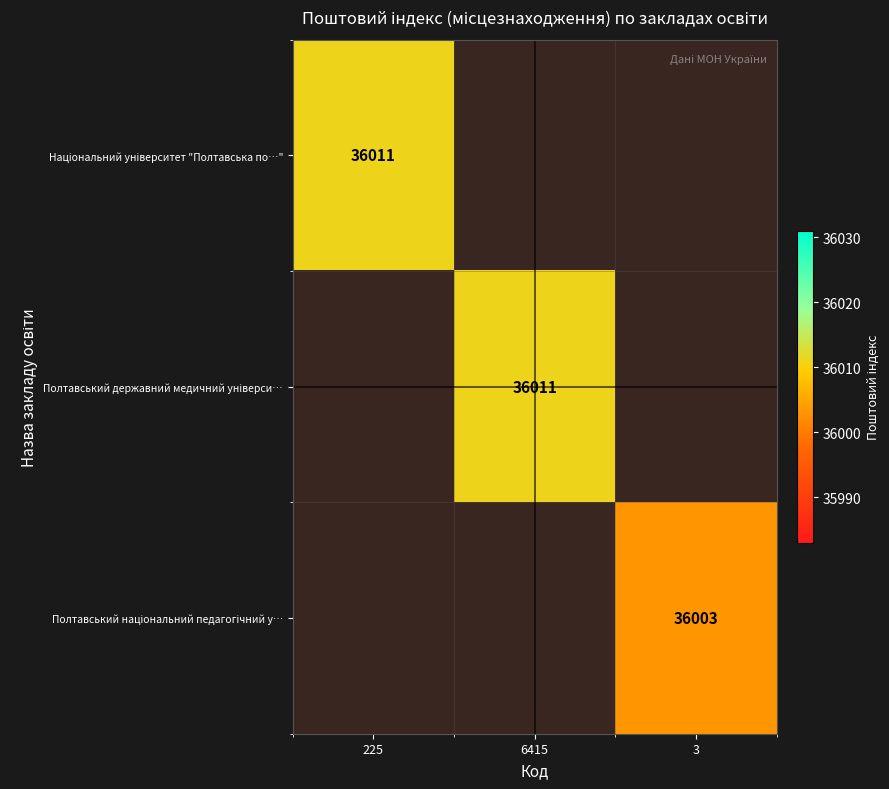

At how many categories does at least one series exceed 36005?

2